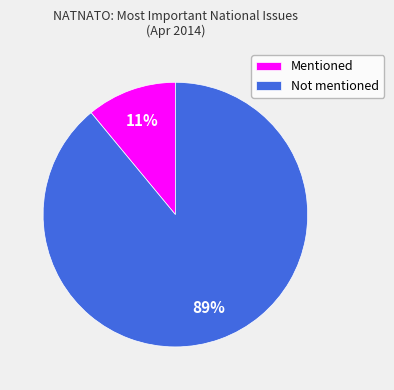

Rank the categories by value from lowest to highest.

Mentioned, Not mentioned